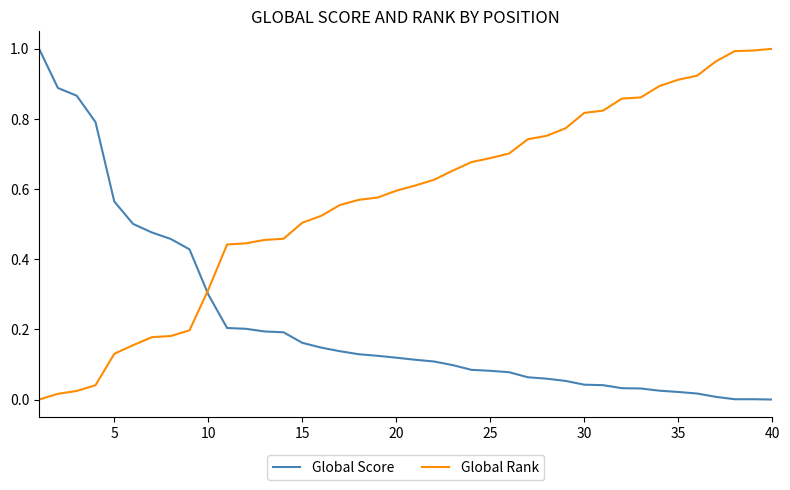

Which series has the largest total across all categories?

Global Rank